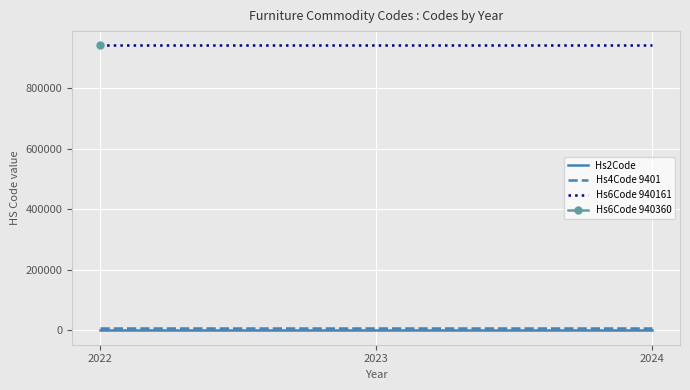

Is the value of Hs2Code at 2022 greater than the value of Hs6Code 940161 at 2024?

No